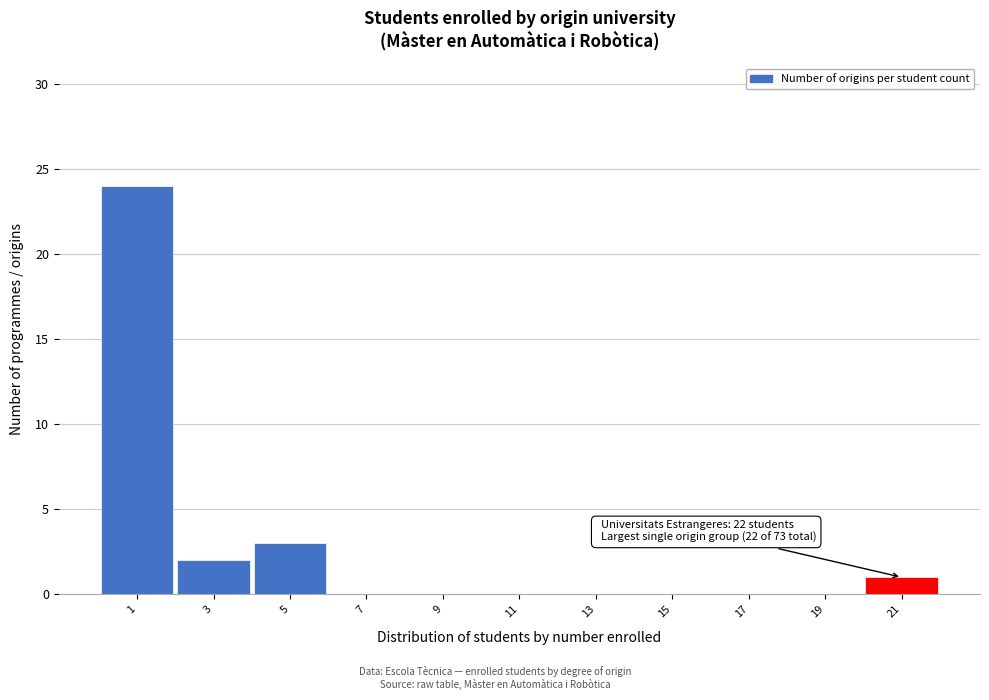

Reading right to left, what are all the values shown in this chart?

21=1	19=0	17=0	15=0	13=0	11=0	9=0	7=0	5=3	3=2	1=24